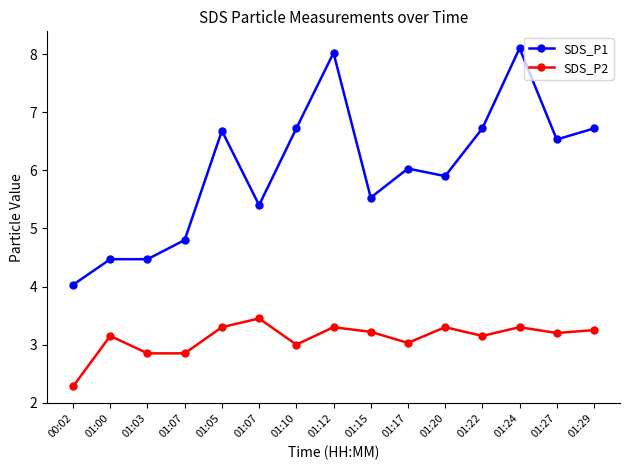

At which label does SDS_P2 reach its minimum?

00:02